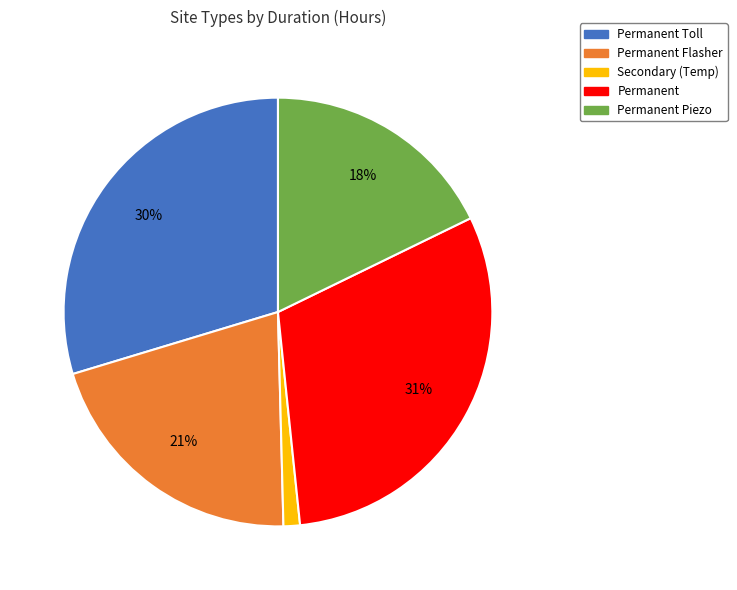

How many segments does this pie chart have?

5